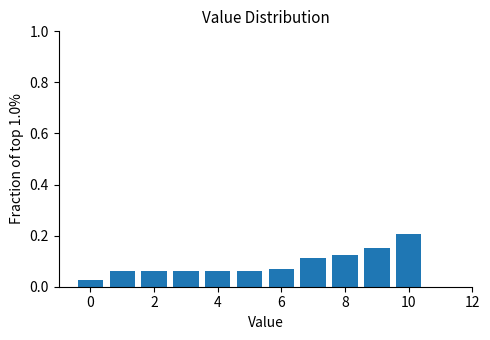

Reading left to right, transcribe this chart: for each bar, give the range it covers on the x-axis and its height. Neither the bar edges nor the heights are printed on the chart, so give them approximately, as read against the axes.

-0.5 to 0.5: 0.02
0.5 to 1.5: 0.06
1.5 to 2.5: 0.06
2.5 to 3.5: 0.06
3.5 to 4.5: 0.06
4.5 to 5.5: 0.06
5.5 to 6.5: 0.06
6.5 to 7.5: 0.12
7.5 to 8.5: 0.12
8.5 to 9.5: 0.16
9.5 to 10.5: 0.20
10.5 to 11.5: 0